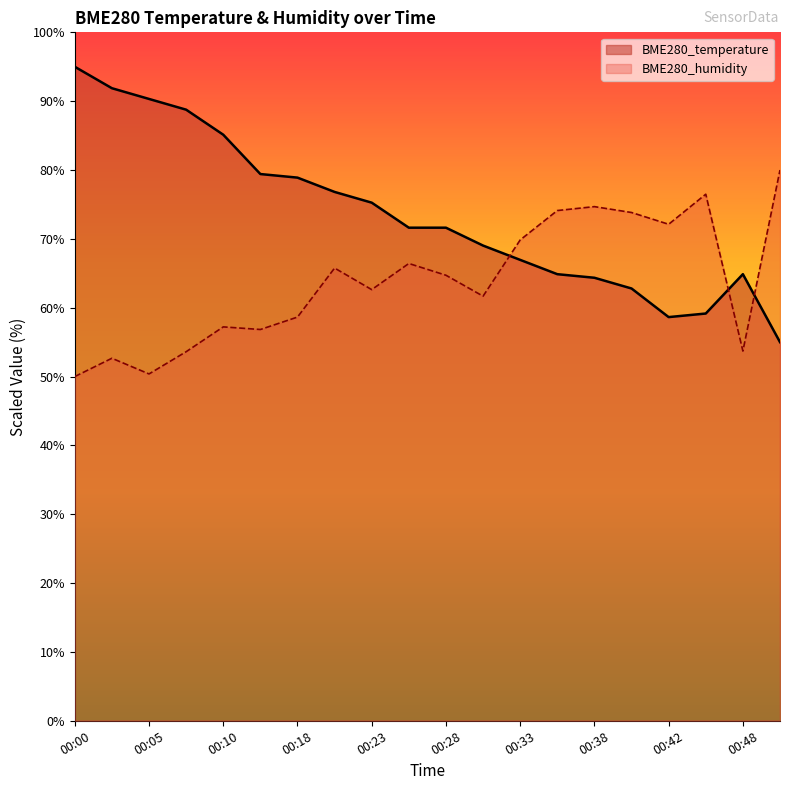

Between 00:33 and 00:38, which series saw the biggest shift?

BME280_humidity